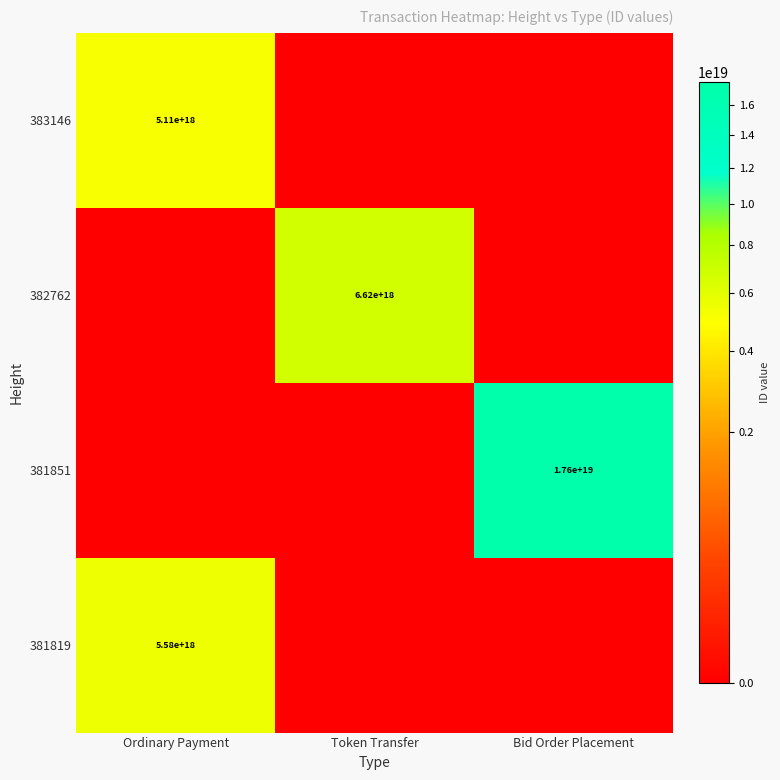

The 383146 series shows 8703673128515998720 at Ordinary Payment. True or false?

False